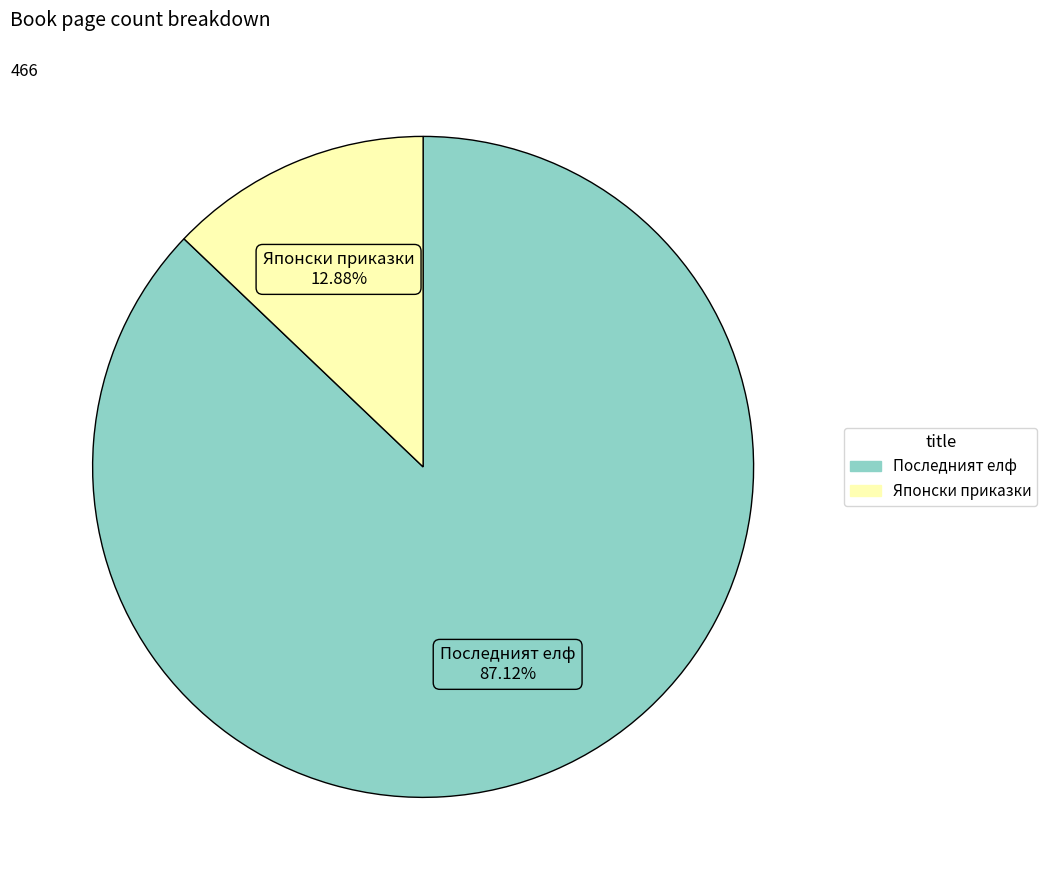

Is there a majority slice in this chart?

Yes